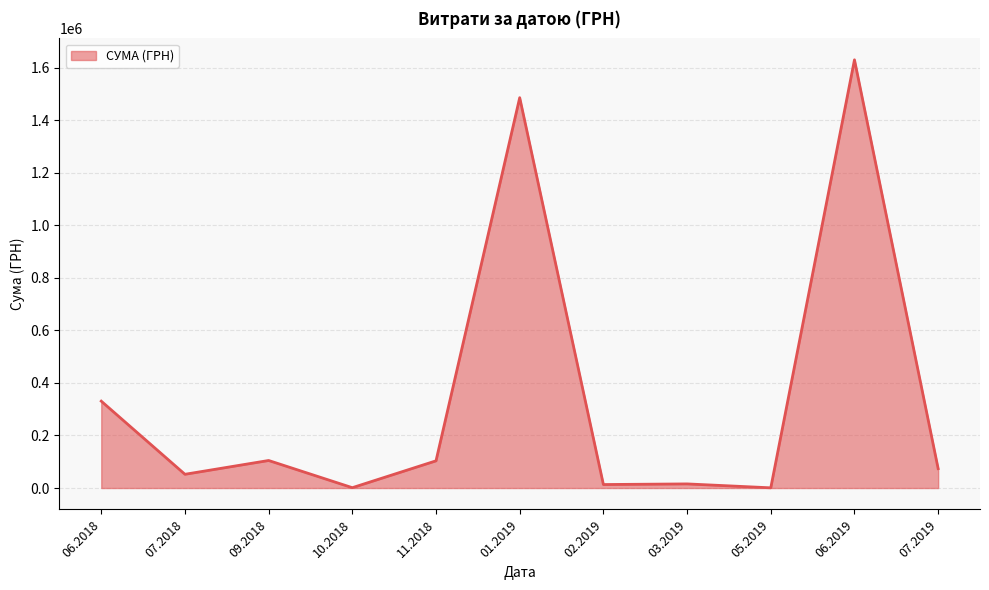

Count the number of data series in this chart.

1